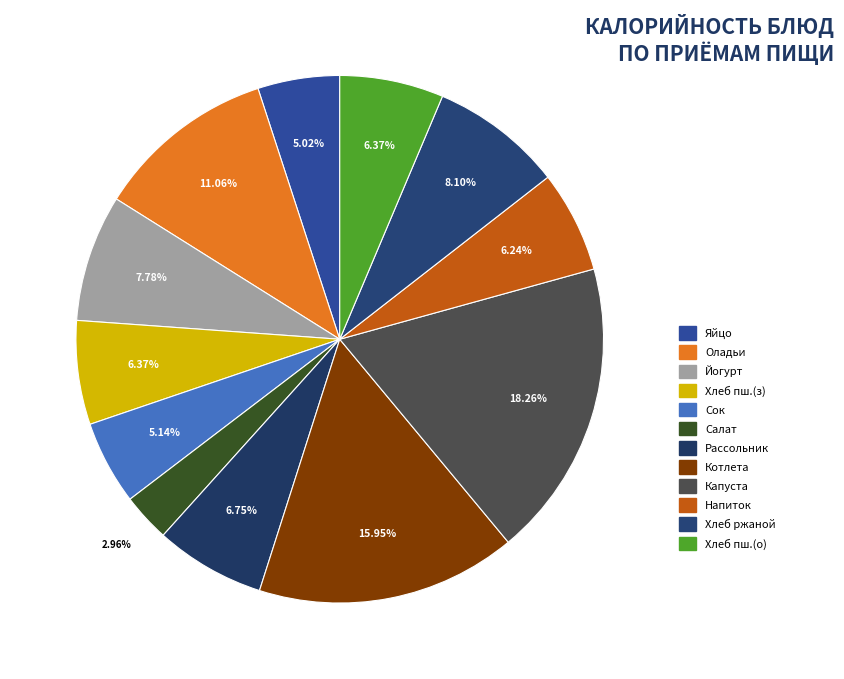

How many slices are in this pie chart?

12